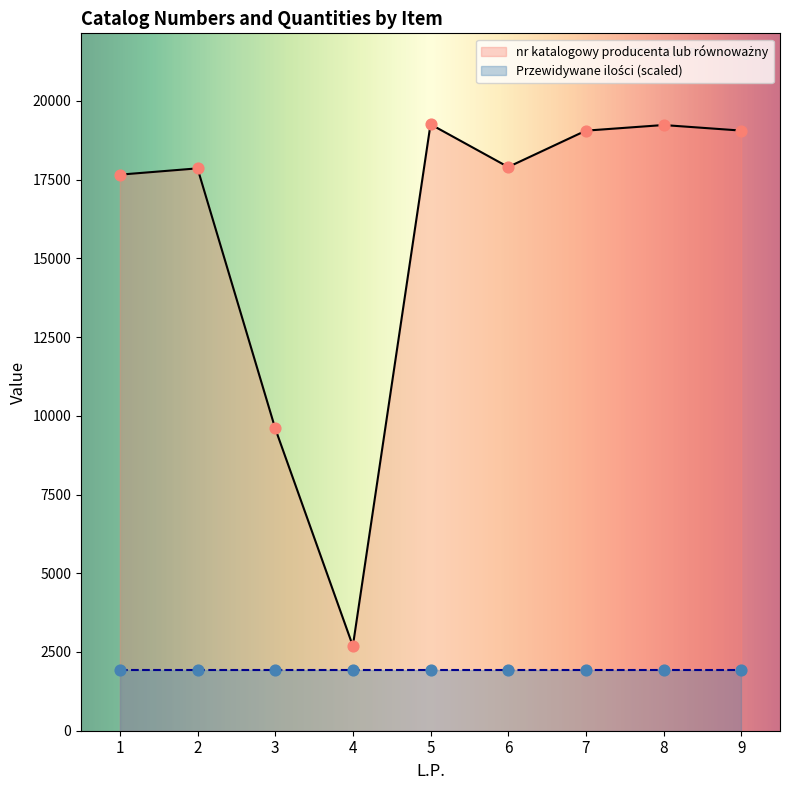

What is the change in value from 2 to 7?

+1197